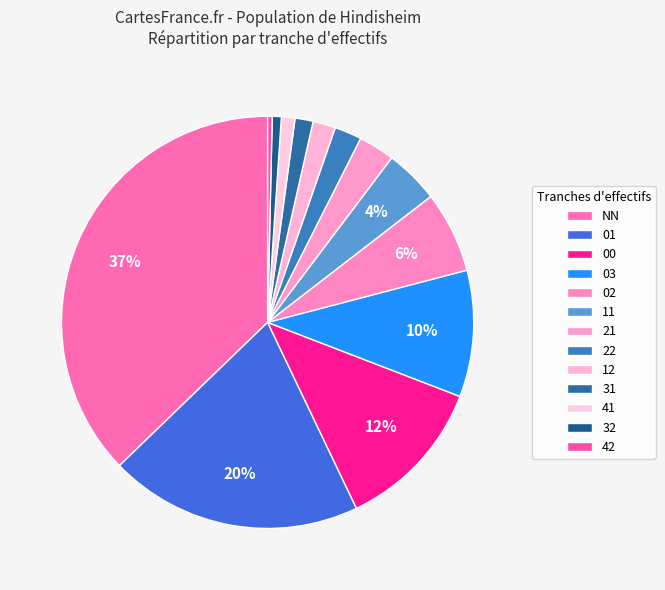

Count the number of slices in the pie.

13